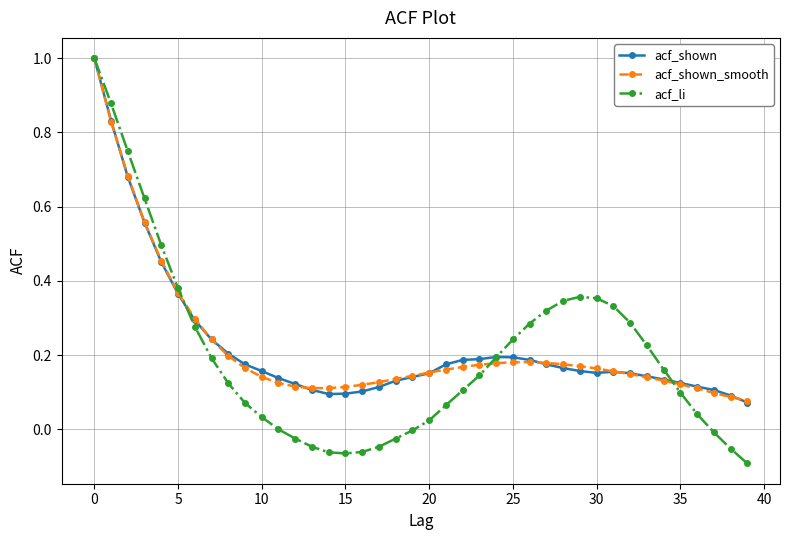

What is the maximum value shown in the chart?

1.0